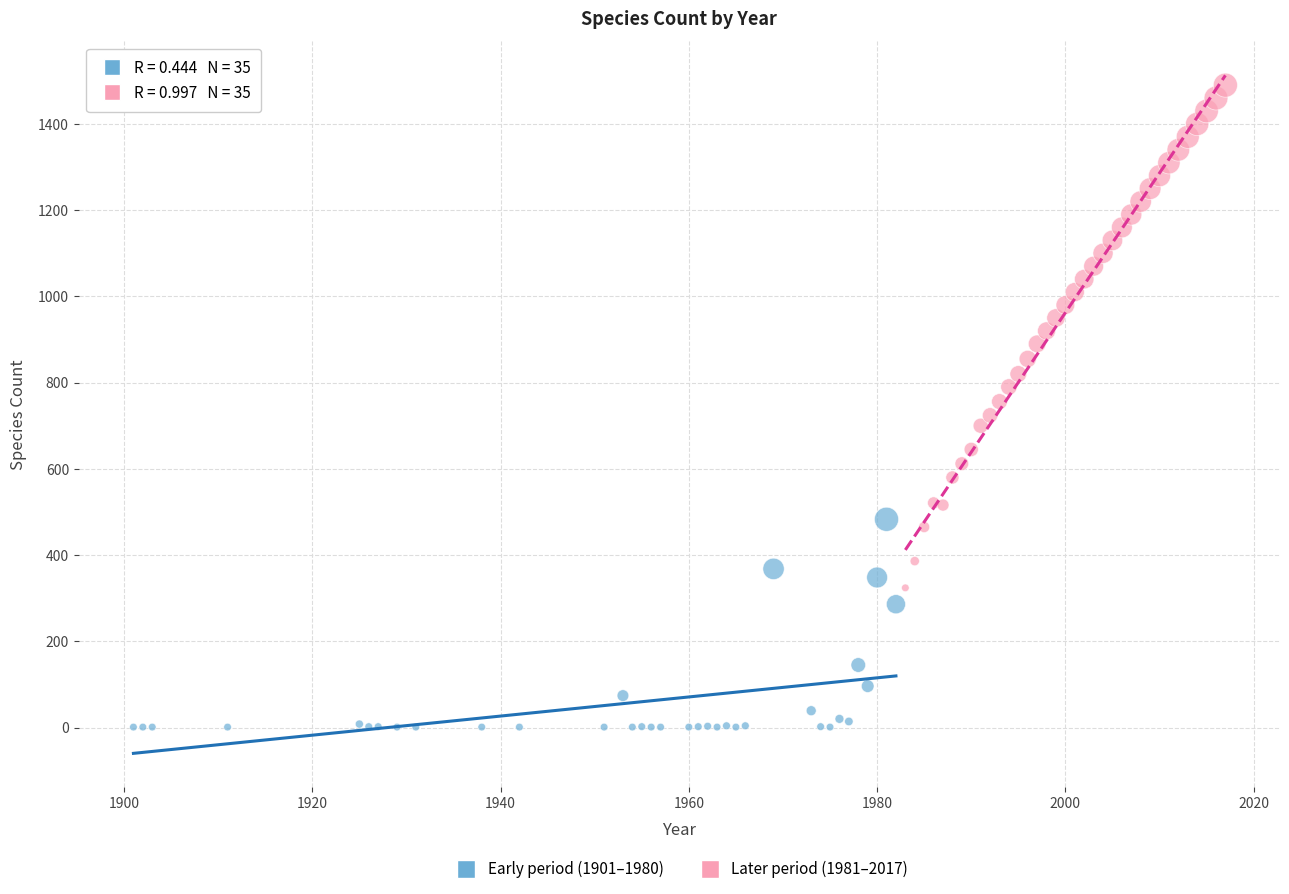

Which series has the widest spread of Y values?

Later period (1981–2017)